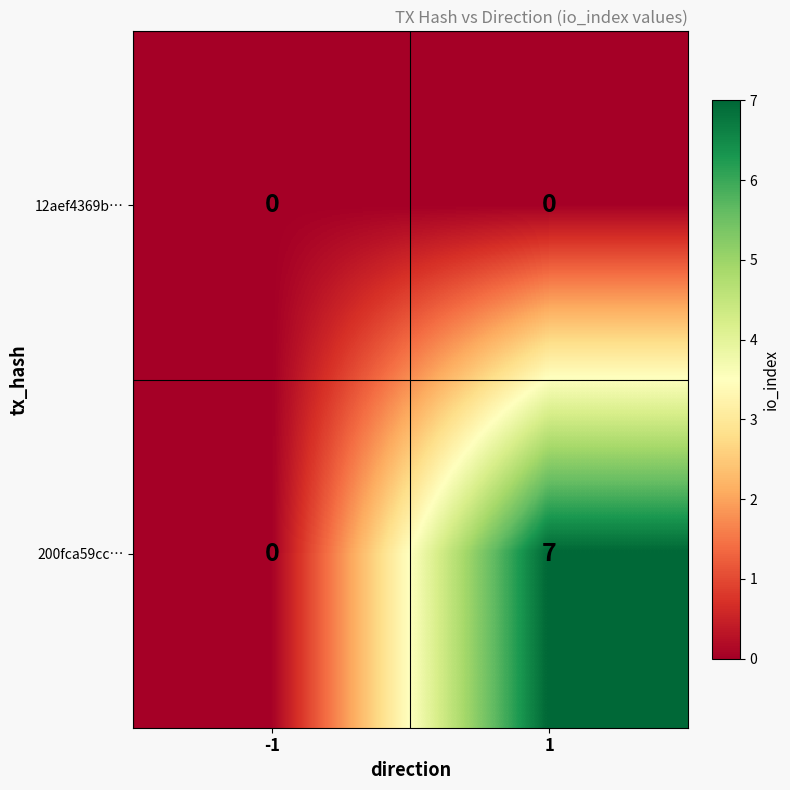

What is the greatest value displayed?

7